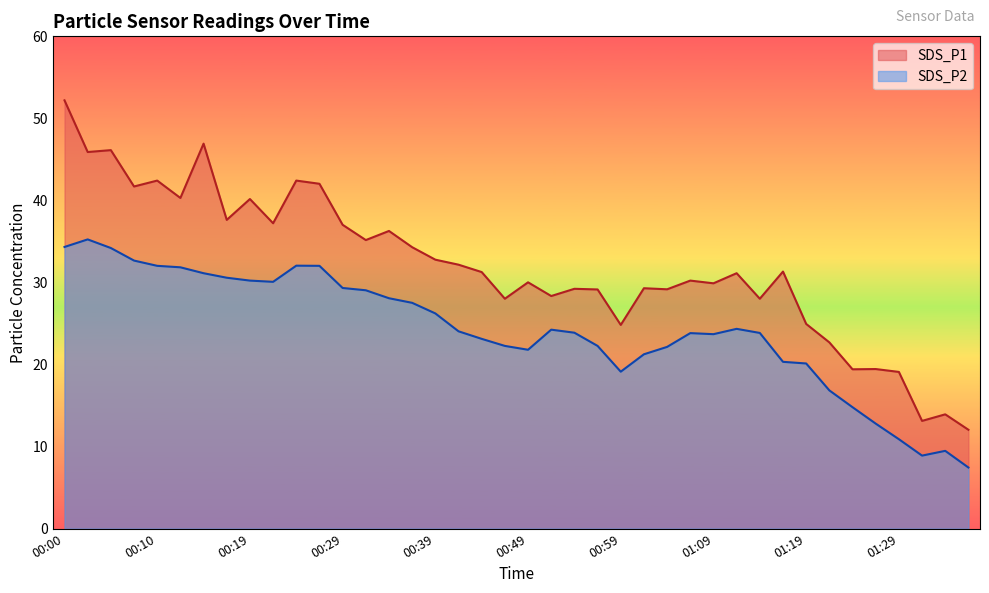

Read the SDS_P2 value at 01:01.

21.2